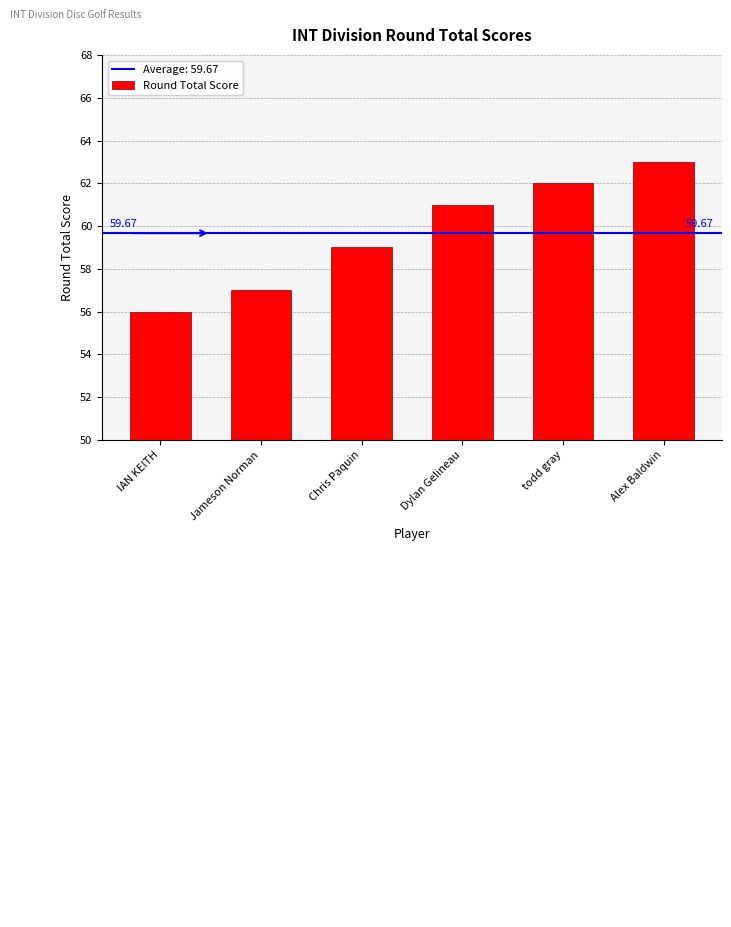

How many distinct data groups are displayed?

1